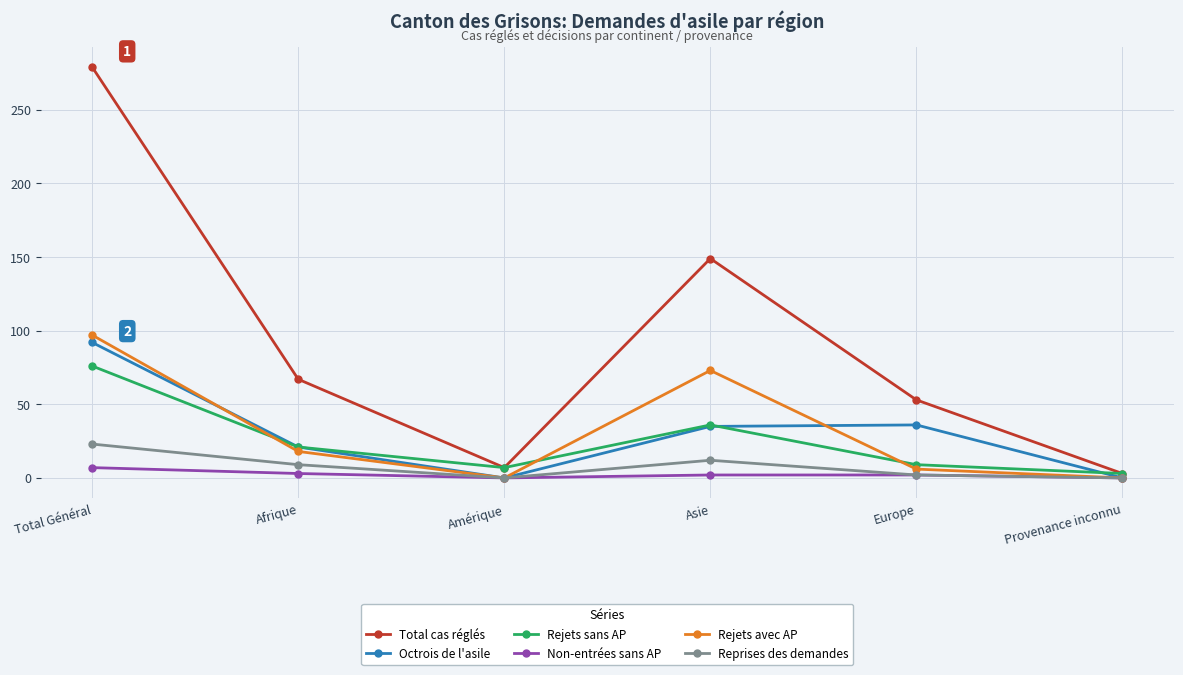

The Total cas réglés series shows 67 at Afrique. True or false?

True